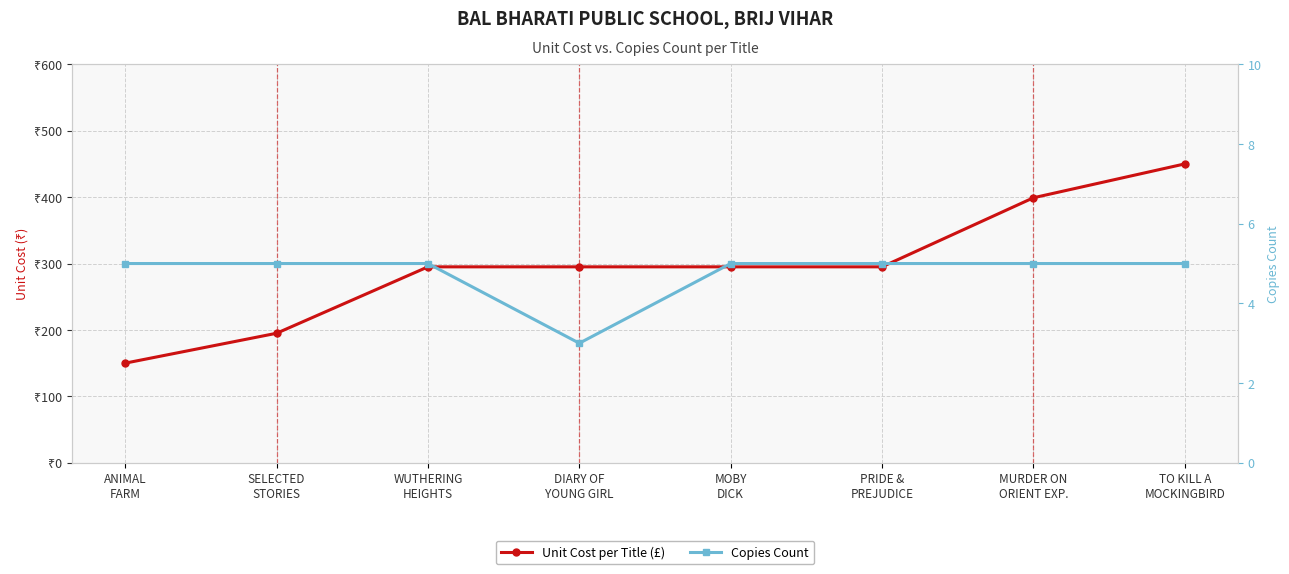

At which category does Copies Count reach its first local valley?

DIARY OF
YOUNG GIRL